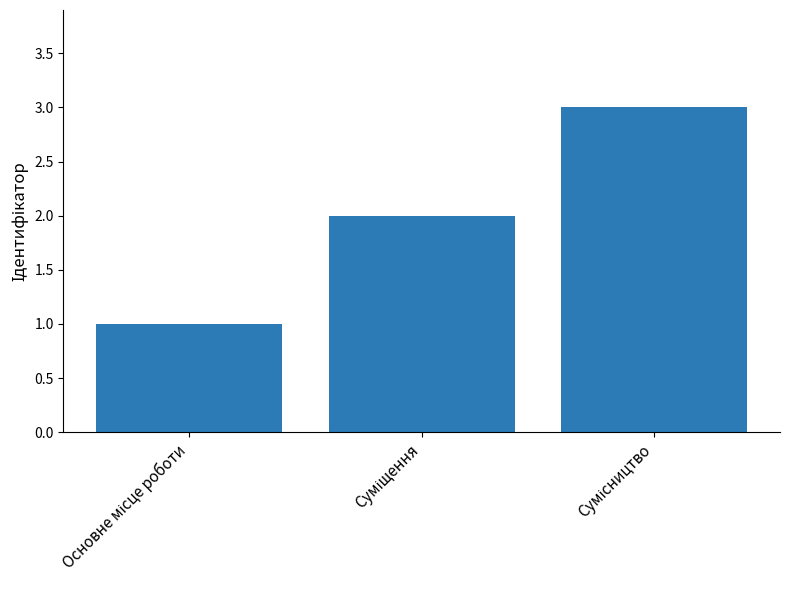

What is the sum of all values?

6